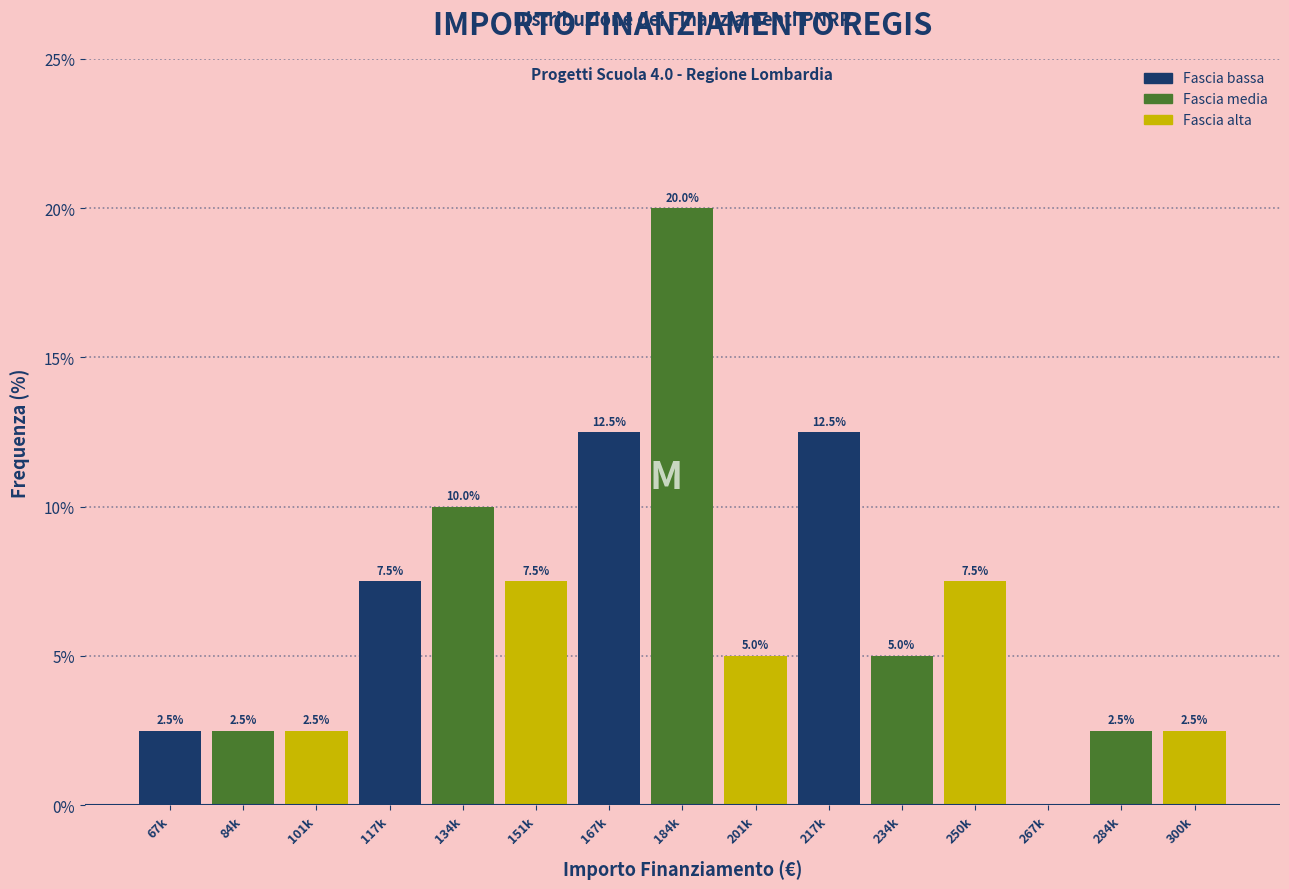

Reading right to left, list all the values displayed in this chart.

300k=2.5	284k=2.5	267k=0.0	250k=7.5	234k=5.0	217k=12.5	201k=5.0	184k=20.0	167k=12.5	151k=7.5	134k=10.0	117k=7.5	101k=2.5	84k=2.5	67k=2.5